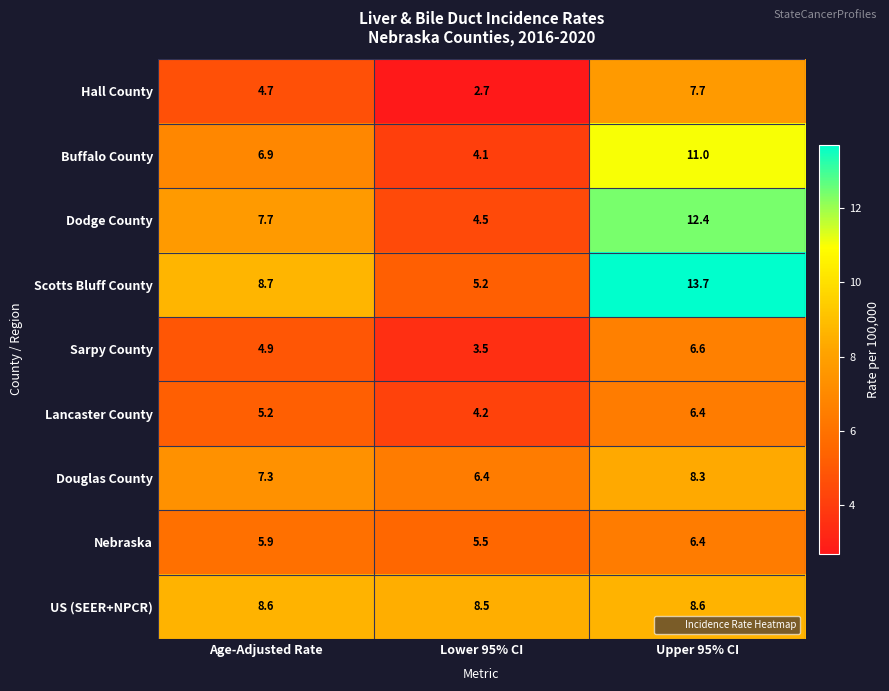

At Age-Adjusted Rate, list the series in order from largest to smallest.

Scotts Bluff County, US (SEER+NPCR), Dodge County, Douglas County, Buffalo County, Nebraska, Lancaster County, Sarpy County, Hall County